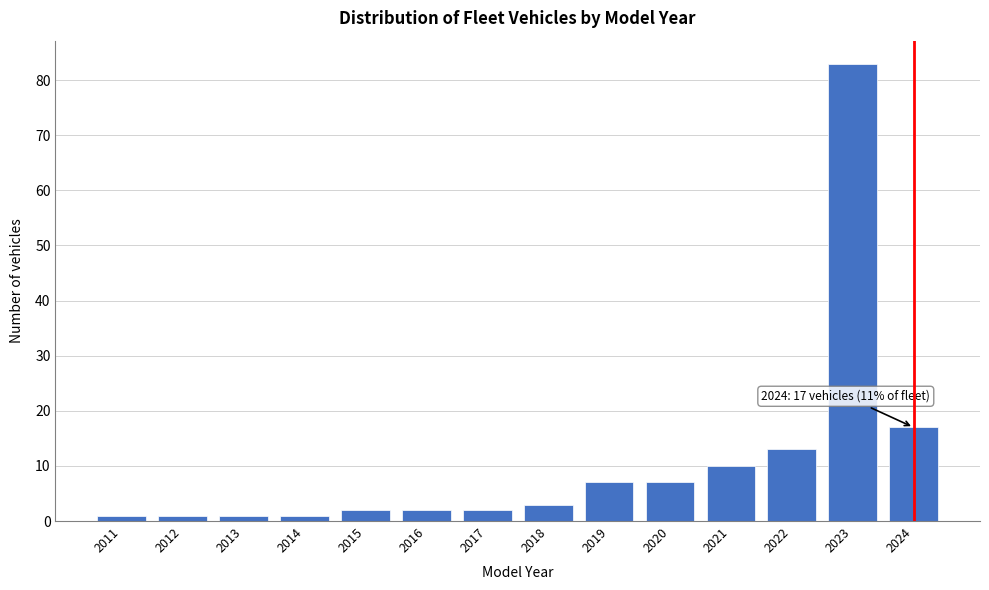

Reading left to right, transcribe all the data shown in this chart.

1	1	1	1	2	2	2	3	7	7	10	13	83	17